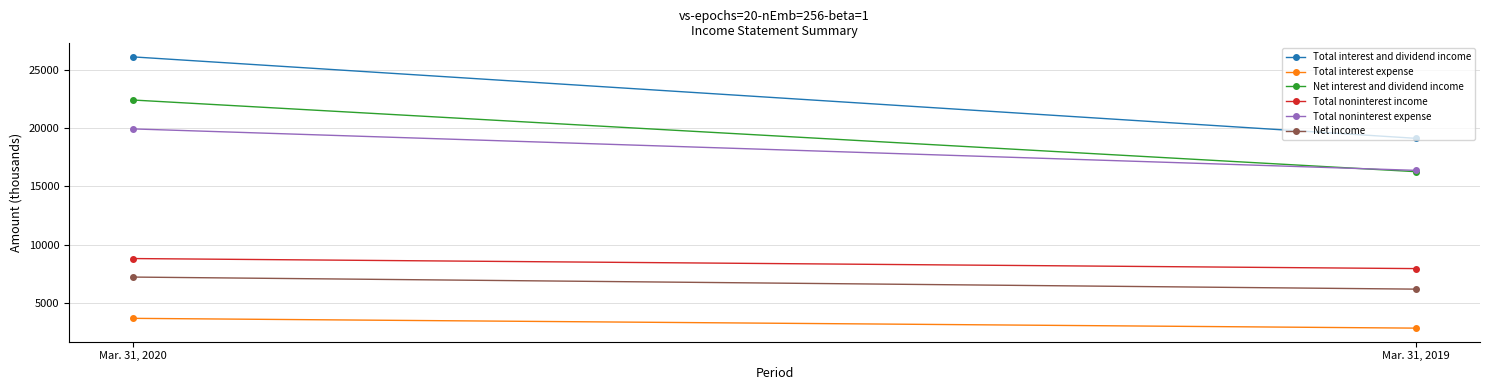

How many distinct data groups are displayed?

6